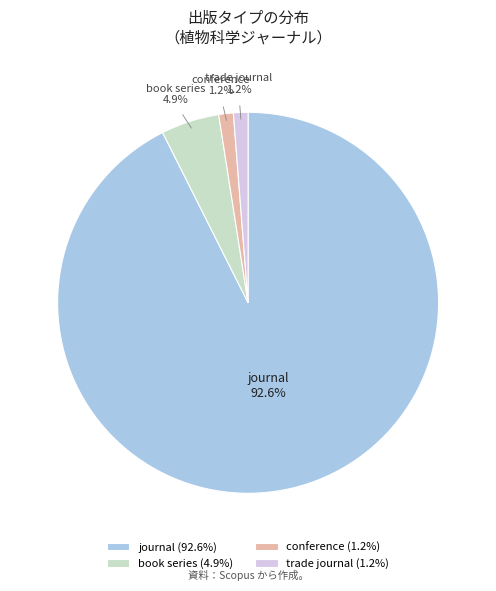

How many segments does this pie chart have?

4